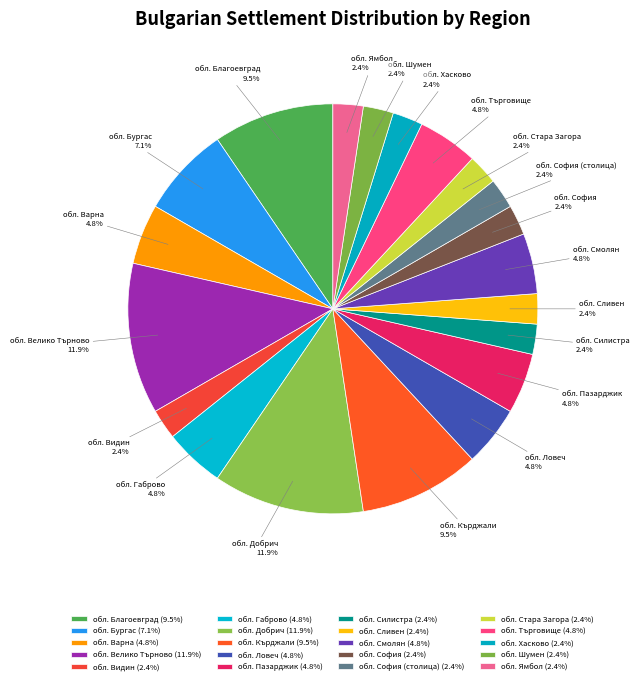

What is the ratio of the value at обл. Търговище to the value at обл. Стара Загора?

2.0